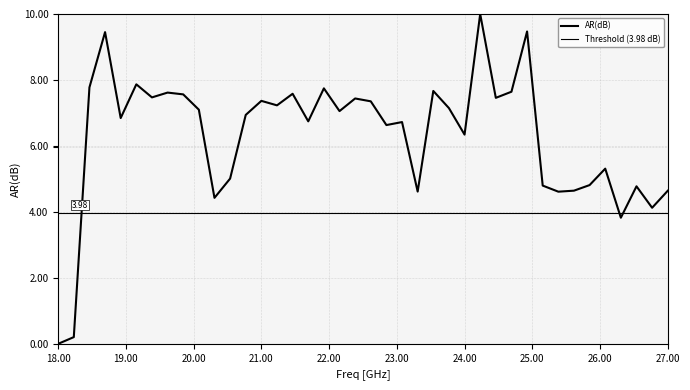

Reading left to right, transcribe all the data shown in this chart.

0.0	0.2	7.8	9.5	6.8	7.9	7.5	7.6	7.6	7.1	4.4	5.0	6.9	7.4	7.2	7.6	6.7	7.7	7.1	7.4	7.4	6.6	6.7	4.6	7.7	7.1	6.3	10.0	7.5	7.6	9.5	4.8	4.6	4.6	4.8	5.3	3.8	4.8	4.1	4.6